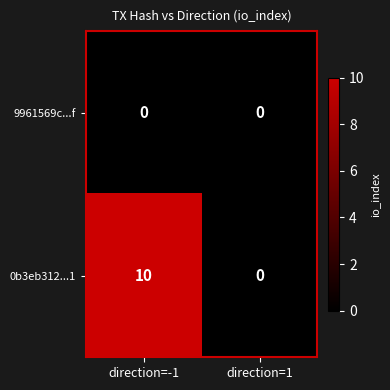

What is the maximum value shown in the chart?

10